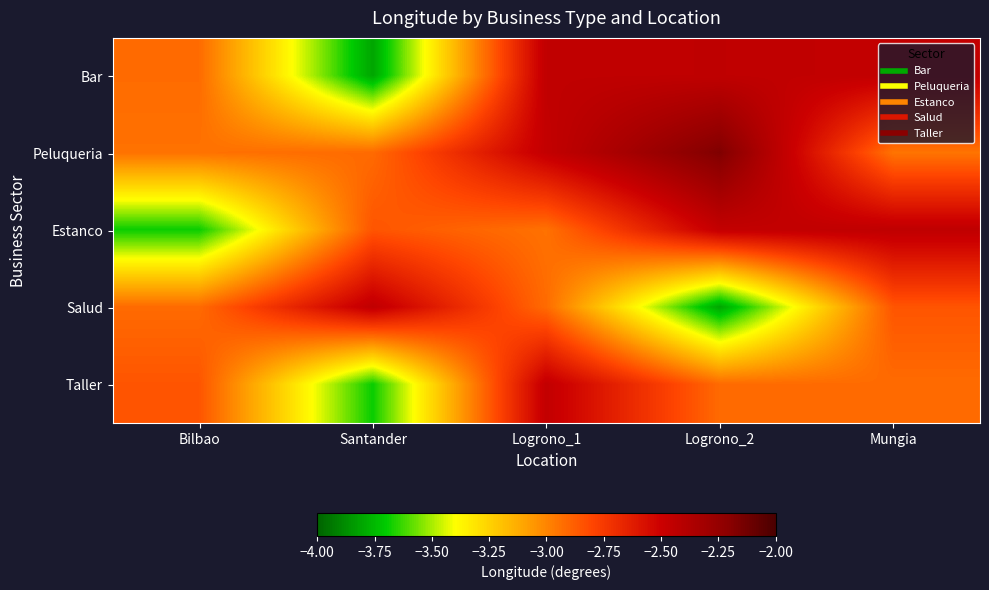

Which series changed the most between Logrono_1 and Logrono_2?

Salud